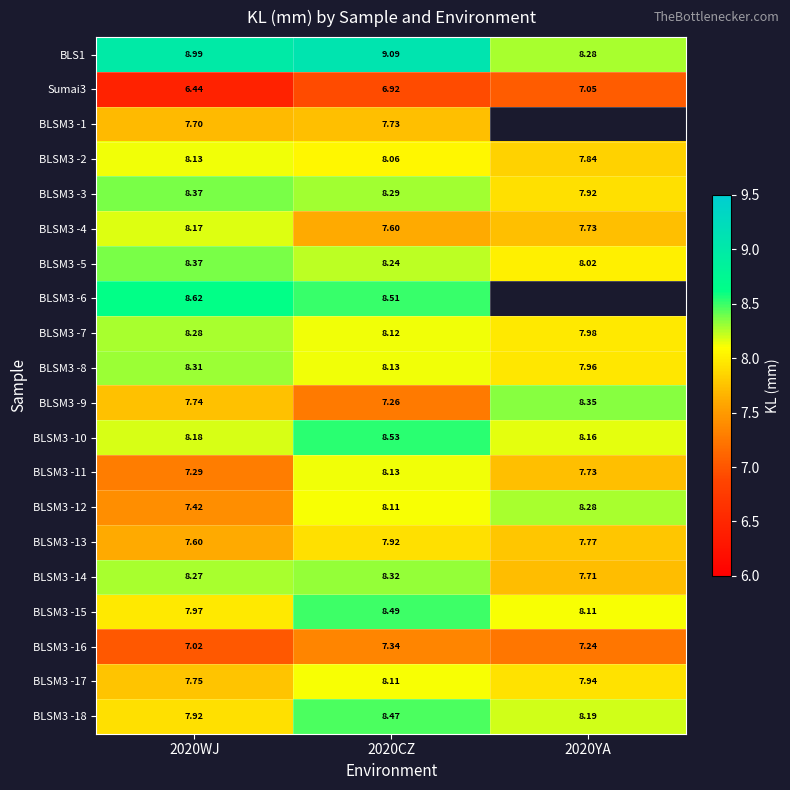

The value of BLSM3 -8 at 2020YA is 10.5. True or false?

False